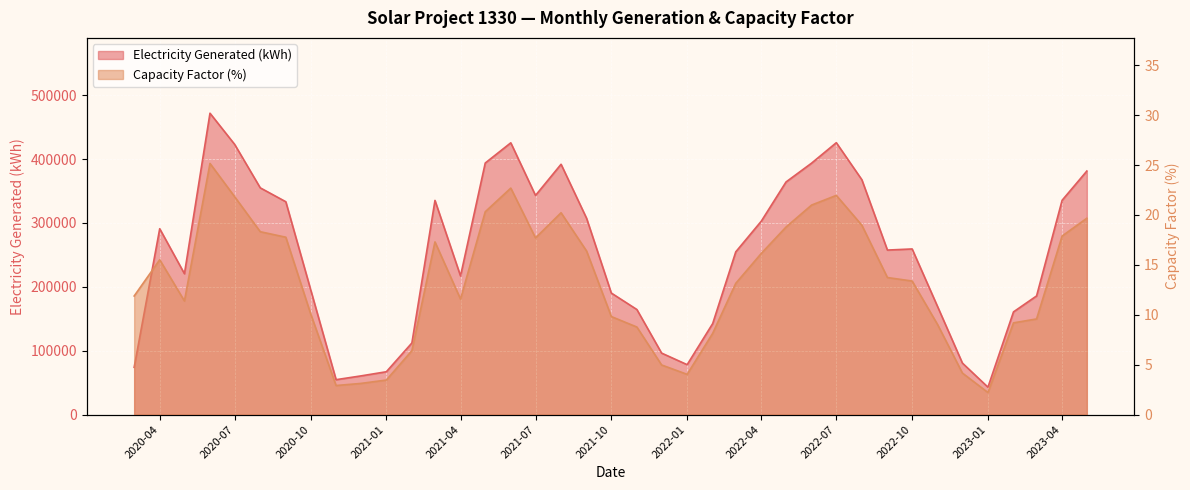

Reading left to right, extract all data points from this chart.

Electricity Generated (kWh): 73946.0	290888.0	220464.0	471683.0	422798.0	354885.0	333153.0	196222.0	54619.0	60501.0	67039.0	112081.0	335193.0	216966.0	393748.0	425372.0	343023.0	391803.0	307126.0	190206.0	164435.0	96227.0	78115.0	142464.0	254729.0	302770.0	364101.0	393564.0	425564.0	367572.0	257488.0	259240.0	168663.0	80598.0	42861.0	160752.0	185701.0	335424.0	381191.0
Capacity Factor (%): 11.9	15.5	11.4	25.2	21.8	18.3	17.8	10.1	2.9	3.1	3.5	6.4	17.3	11.6	20.3	22.7	17.7	20.2	16.4	9.8	8.8	5.0	4.0	8.1	13.2	16.1	18.8	21.0	22.0	19.0	13.7	13.4	9.0	4.2	2.2	9.2	9.6	17.9	19.7